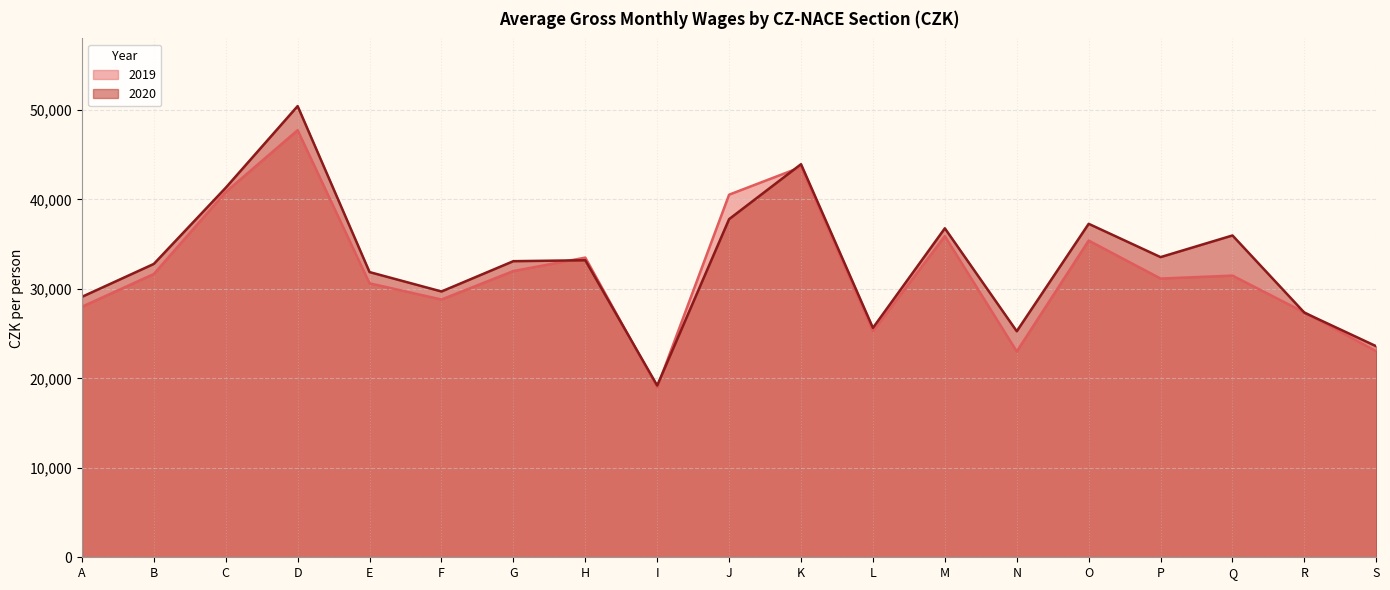

What is the value of the 2020 point at the 13th from the left?

36781